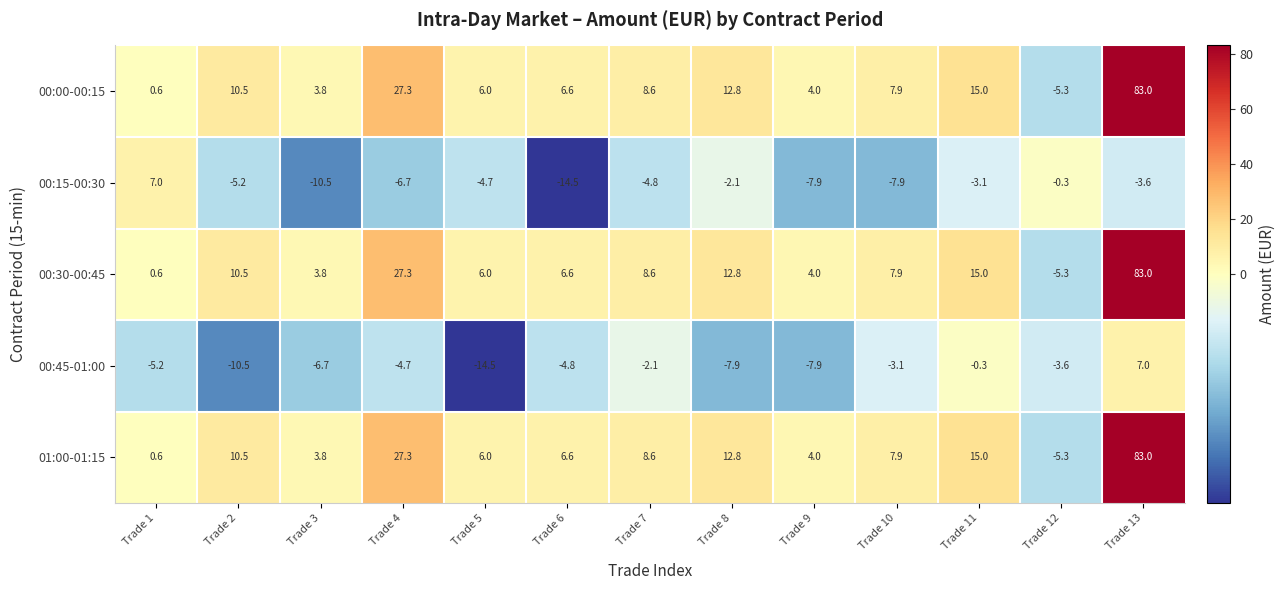

What is the average value of the 00:30-00:45 series?

13.9